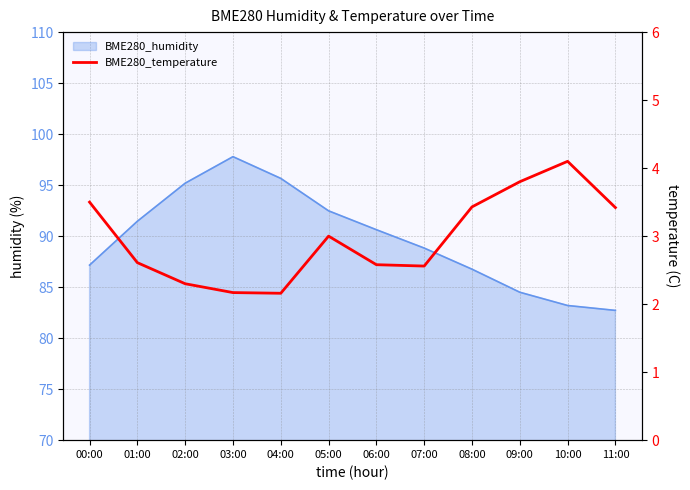

Where is the data nearest to the value 3?

05:00